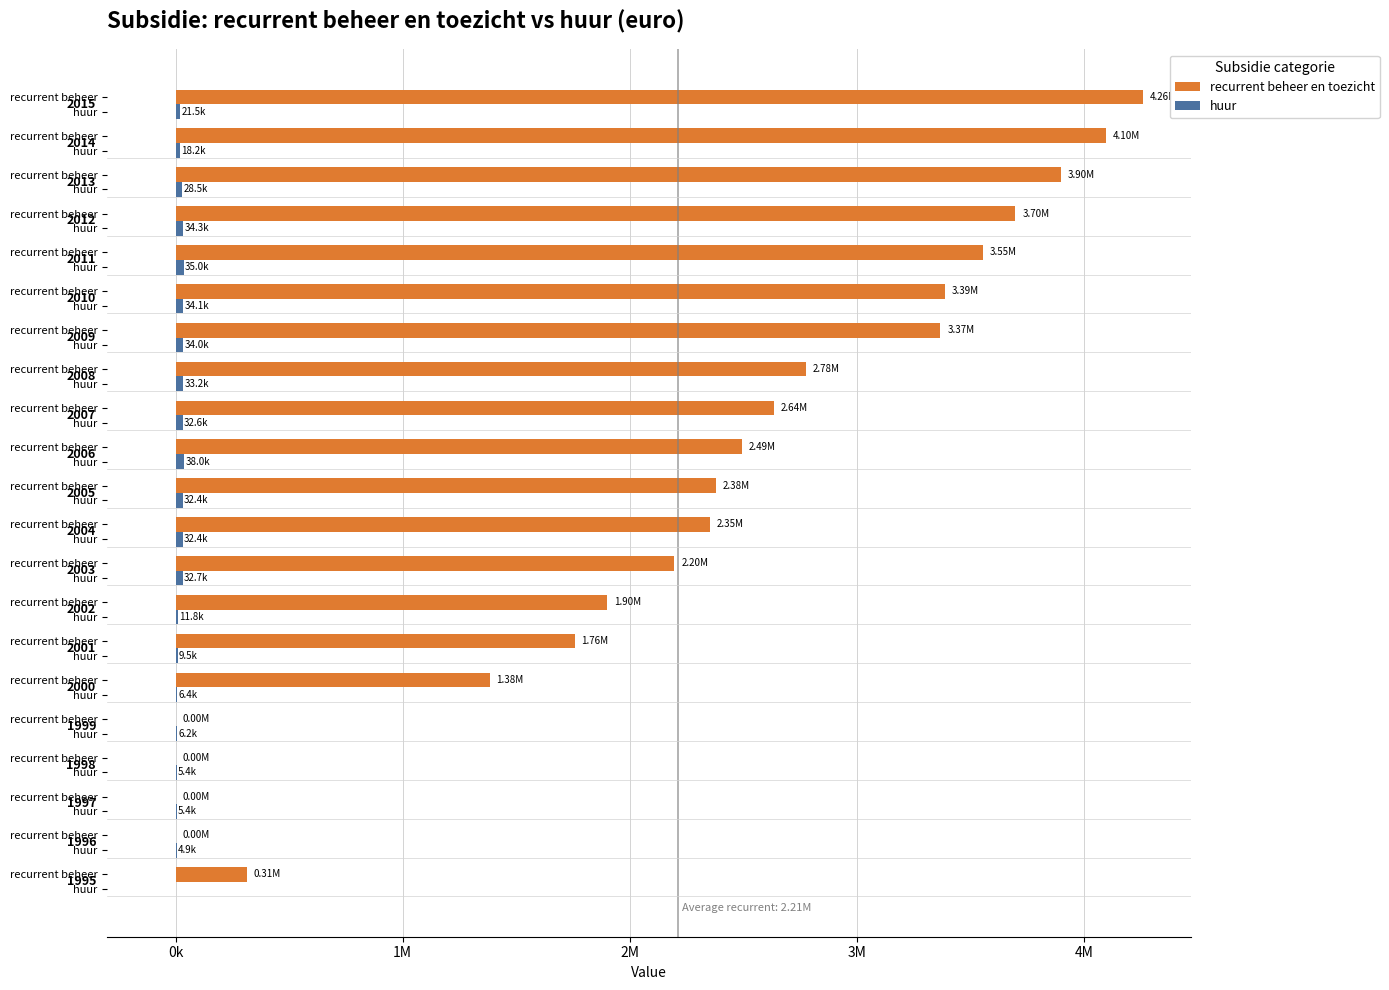

Reading left to right, what are all the values shown in this chart?

recurrent beheer en toezicht: 314580.0	0.0	0.0	0.0	0.0	1382401.5	1757663.8	1900676.1	2196809.9	2351560.1	2379185.3	2493269.1	2636687.2	2777334.0	3368160.4	3388190.2	3553511.9	3698482.9	3899146.5	4097885.0	4258559.2
huur: 0.0	4865.2	5401.6	5358.2	6196.8	6418.7	9540.5	11795.7	32650.5	32376.2	32418.3	38040.5	32648.7	33223.6	33978.1	34075.4	34953.0	34337.9	28489.0	18243.9	21544.5